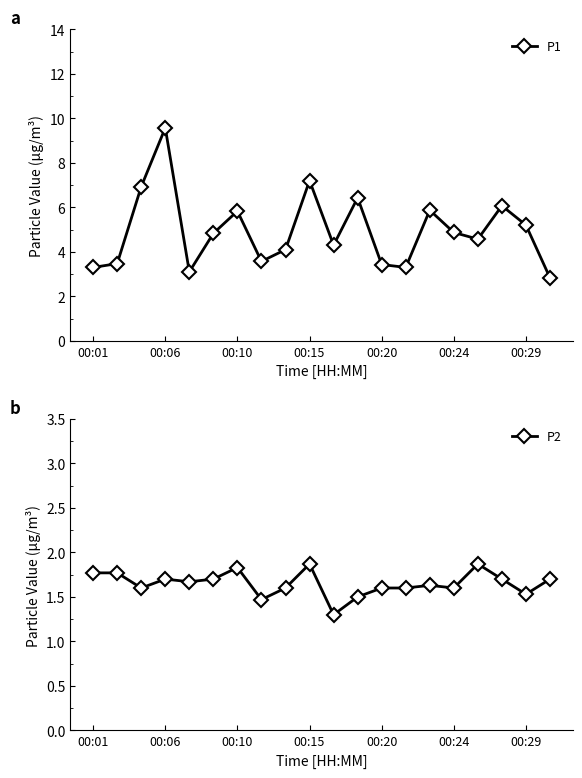

List the series in order of their peak value, lowest first.

P2, P1